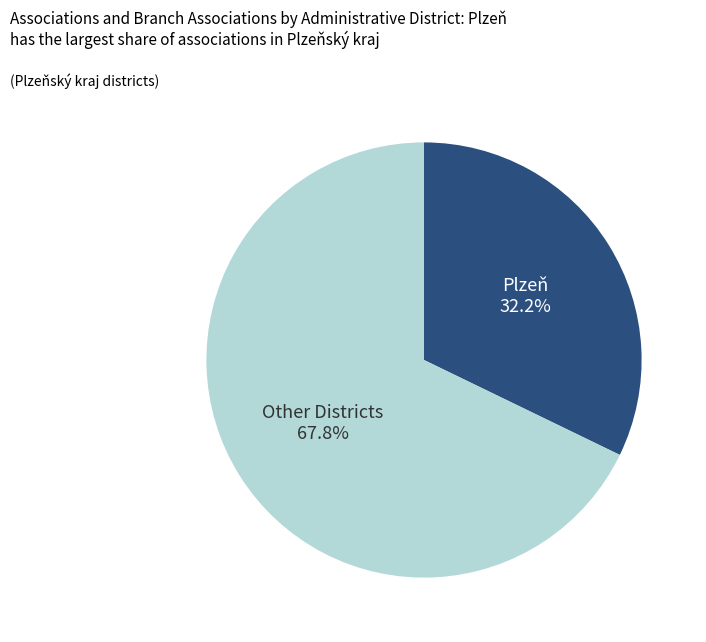

To the nearest percent, what is the difference between the largest and smallest slice percentages?

36%